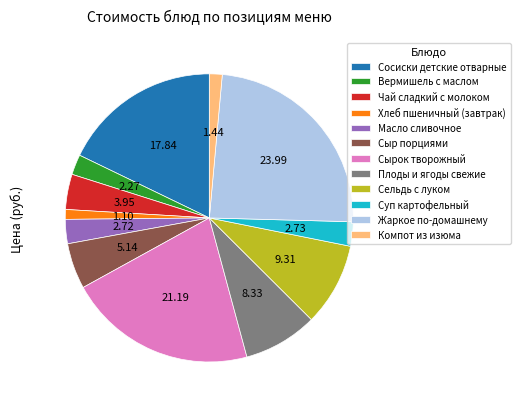

What is the ratio of the value at Вермишель с маслом to the value at Плоды и ягоды свежие?

0.3